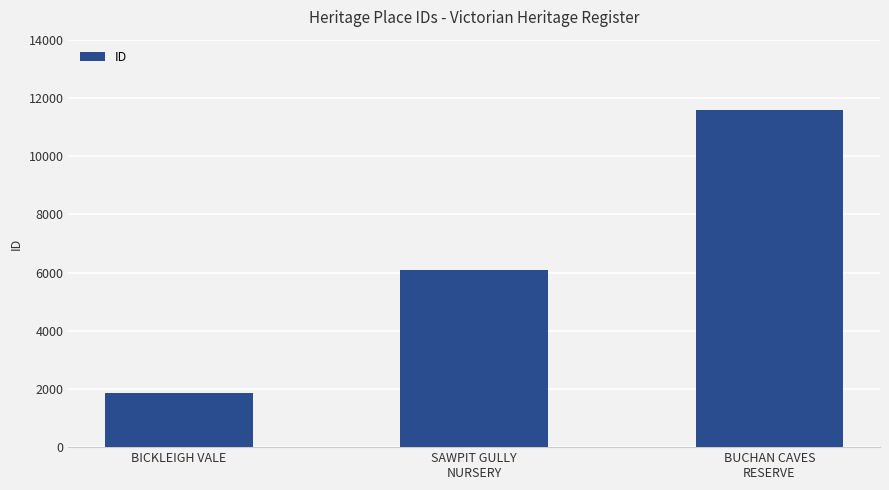

Approximately how many times larger is the value at BUCHAN CAVES
RESERVE compared to SAWPIT GULLY
NURSERY?

1.9